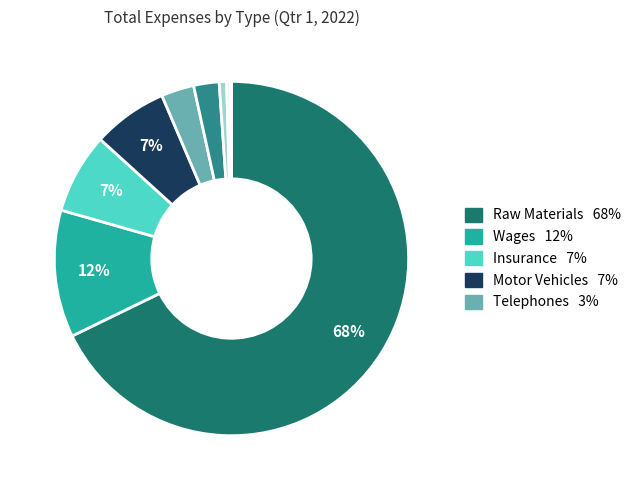

To the nearest percent, what is the difference between the largest and smallest slice percentages?

68%